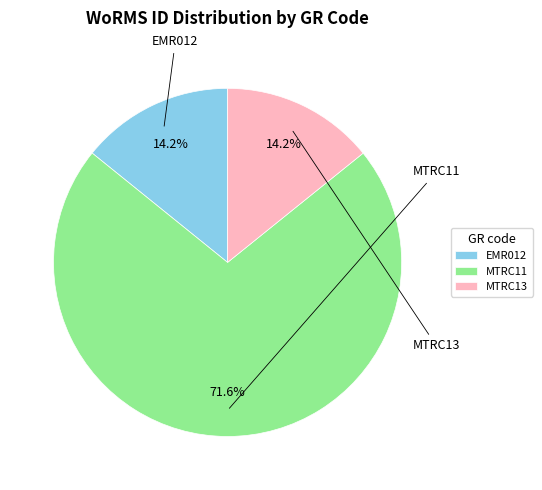

Count the number of slices in the pie.

3